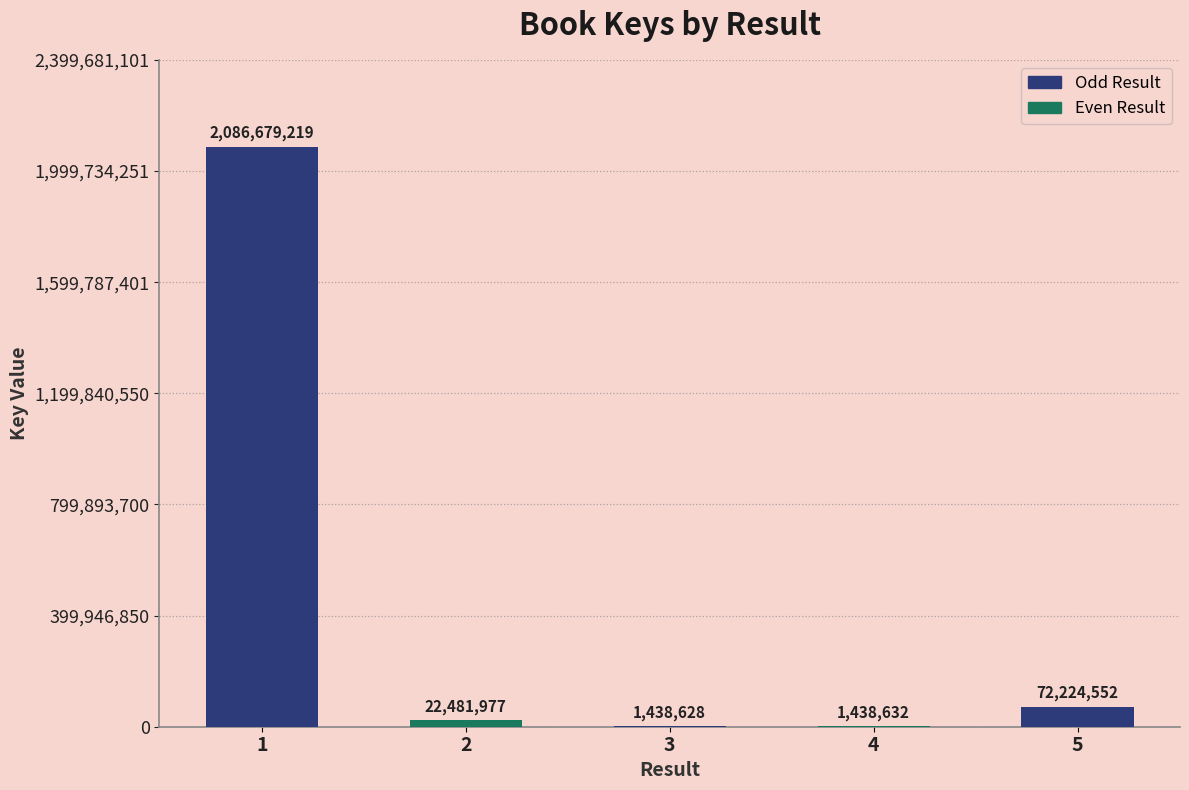

What is the change in value from 2 to 5?

+49742575